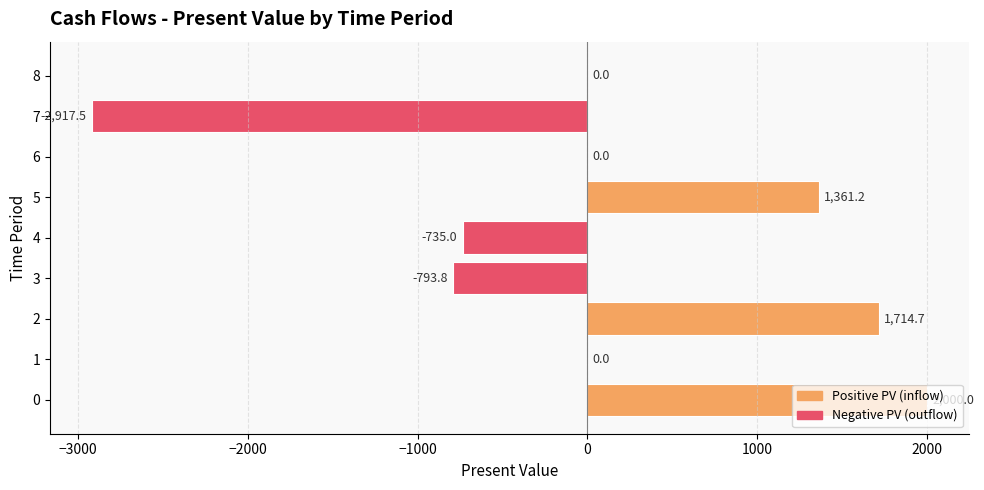

What is the sum of all values?

629.5